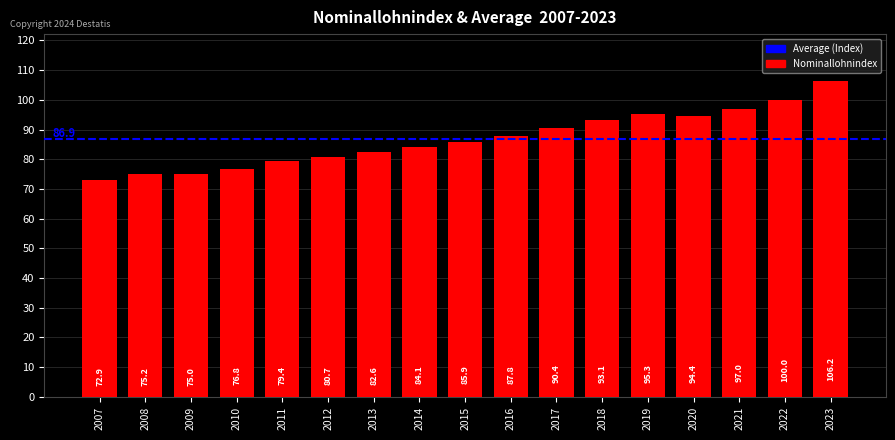

Which category has the lowest value across all series?

2007